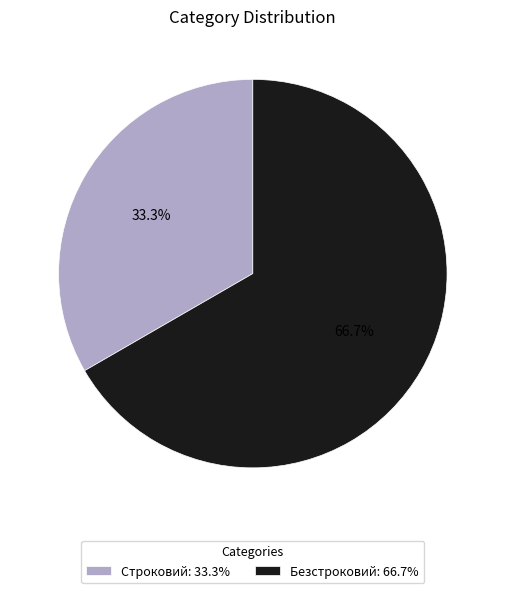

How much of the chart is everything except Безстроковий?

33.3%